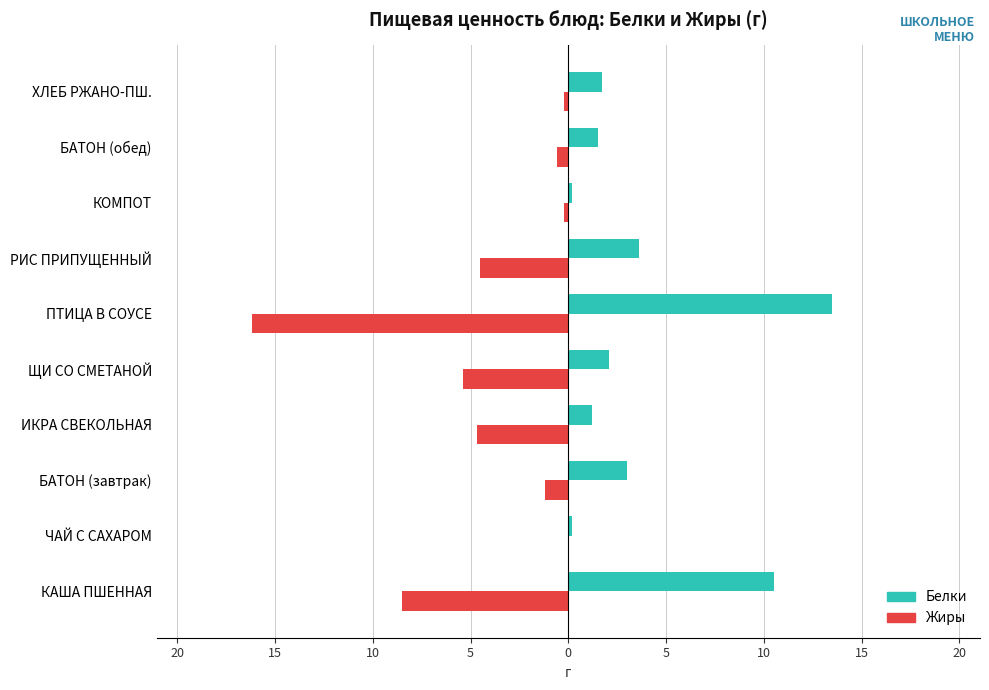

What are all the series names shown in the legend?

Белки, Жиры